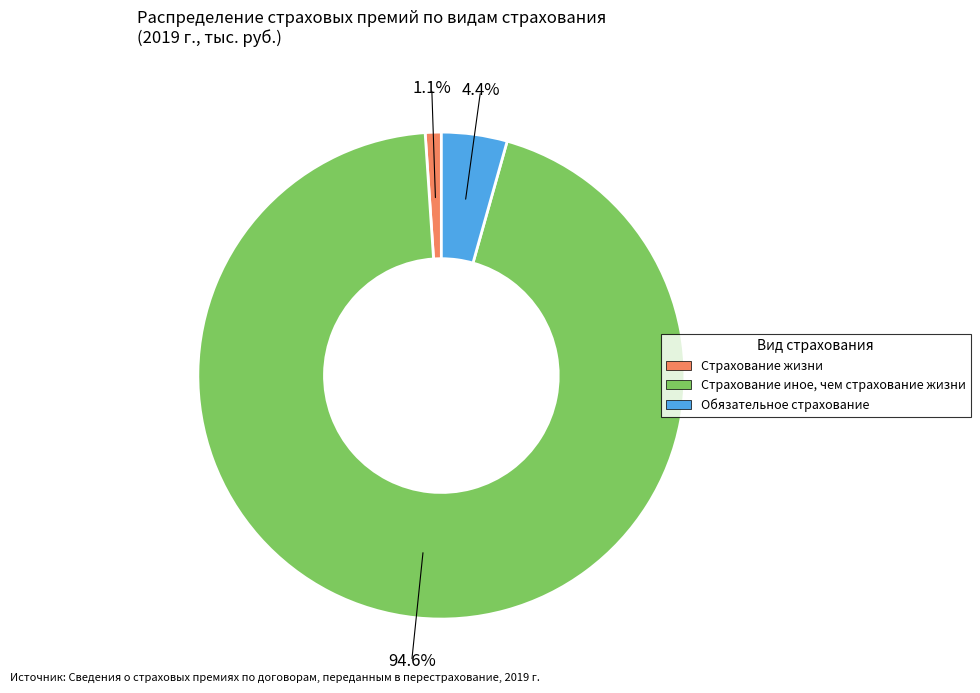

Is there any slice that represents more than half of the pie?

Yes